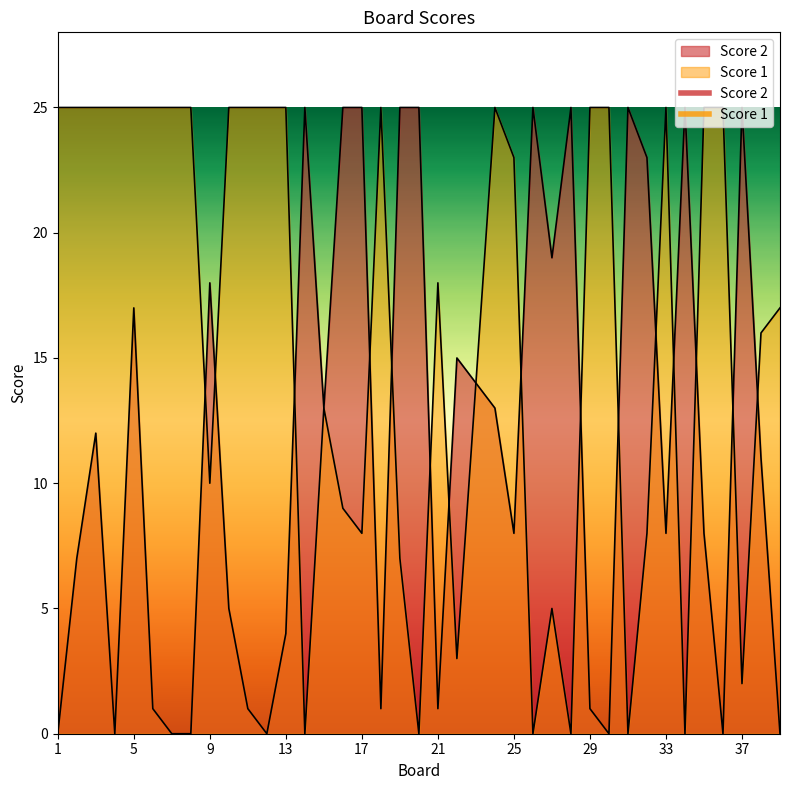

True or false: Score 1 and Score 2 cross at least once.

True